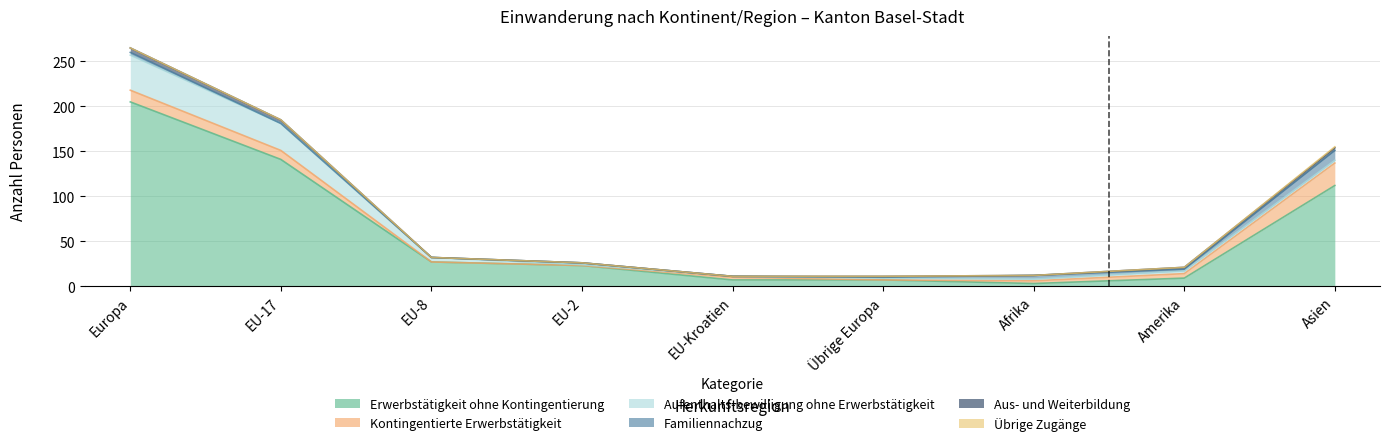

Reading right to left, transcribe all the data shown in this chart.

Erwerbstätigkeit ohne Kontingentierung: Asien=112	Amerika=9	Afrika=3	Übrige Europa=7	EU-Kroatien=7	EU-2=23	EU-8=27	EU-17=141	Europa=205
Kontingentierte Erwerbstätigkeit: Asien=25	Amerika=5	Afrika=3	Übrige Europa=0	EU-Kroatien=3	EU-2=0	EU-8=0	EU-17=10	Europa=13
Aufenthalts-bewilligung ohne Erwerbstätigkeit: Asien=3	Amerika=3	Afrika=2	Übrige Europa=2	EU-Kroatien=1	EU-2=1	EU-8=5	EU-17=30	Europa=39
Familiennachzug: Asien=11	Amerika=2	Afrika=4	Übrige Europa=1	EU-Kroatien=0	EU-2=2	EU-8=0	EU-17=0	Europa=3
Aus- und Weiterbildung: Asien=3	Amerika=2	Afrika=0	Übrige Europa=1	EU-Kroatien=0	EU-2=0	EU-8=0	EU-17=4	Europa=5
Übrige Zugänge: Asien=1	Amerika=0	Afrika=0	Übrige Europa=0	EU-Kroatien=0	EU-2=0	EU-8=0	EU-17=0	Europa=0